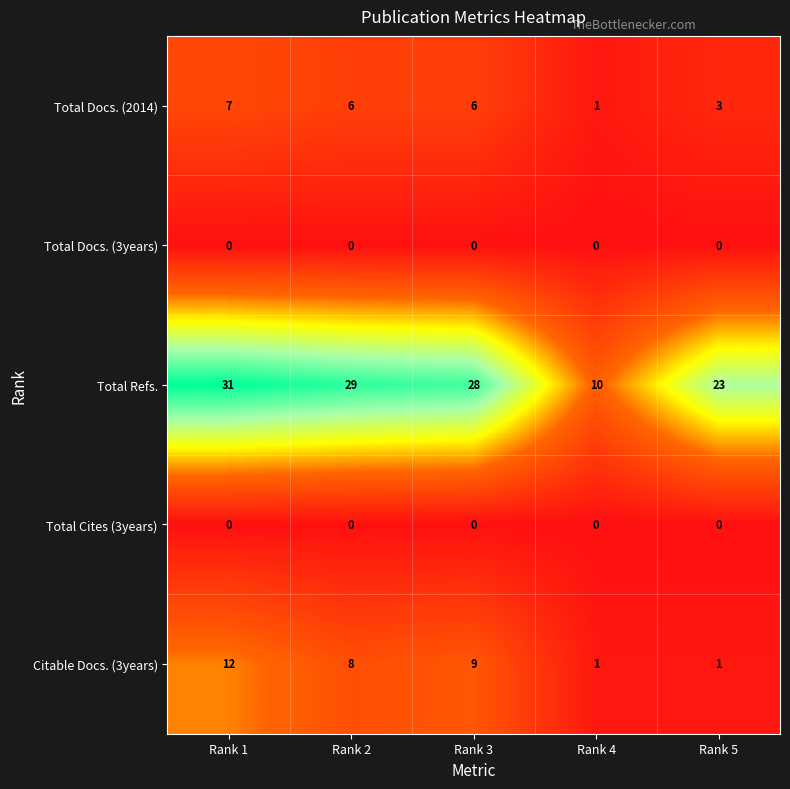

At how many categories does at least one series exceed 7?

5